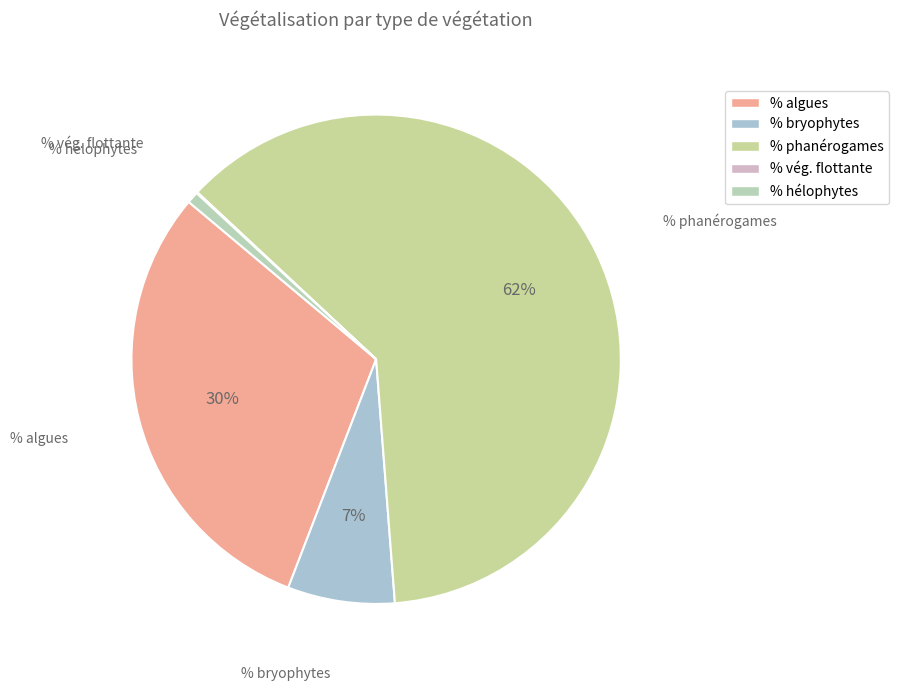

Which has a higher value, % phanérogames or % bryophytes?

% phanérogames